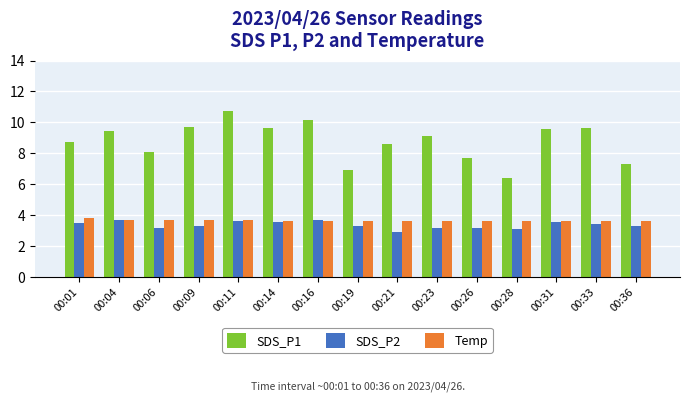

What is the value of the SDS_P2 bar at the 8th from the left?

3.3